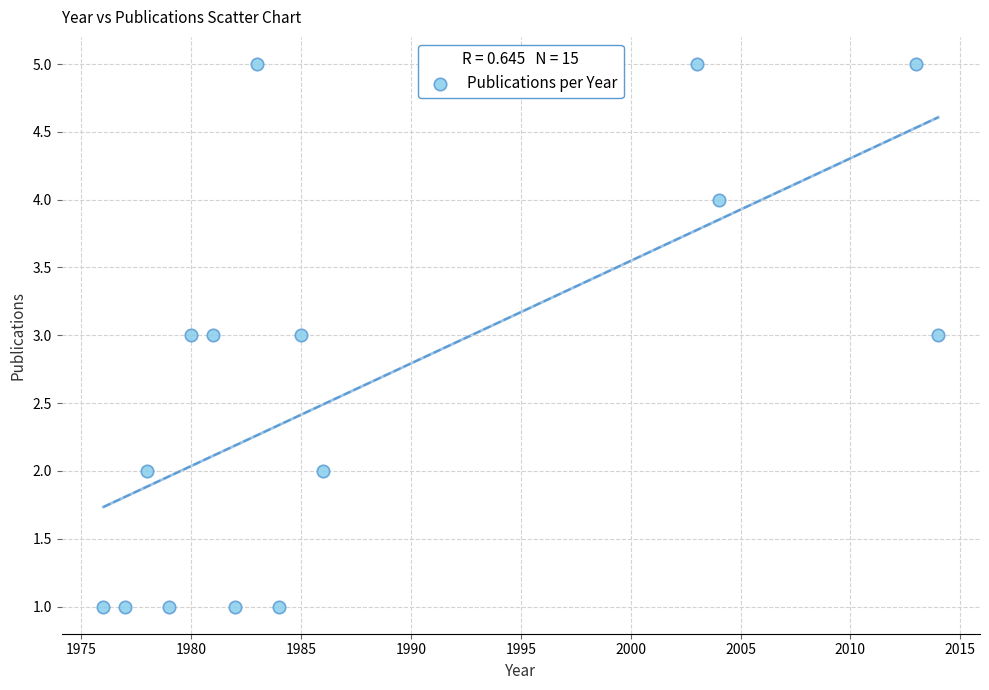

What is the range of Y values (max minus min)?

4